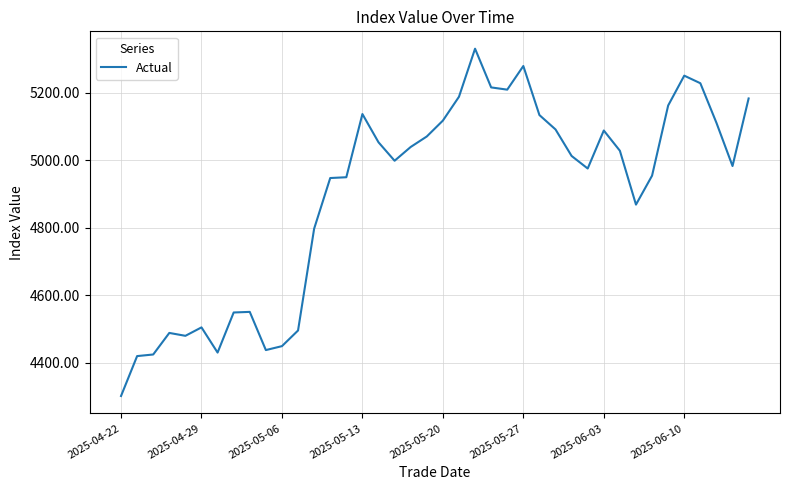

What is the greatest value displayed?

5331.2